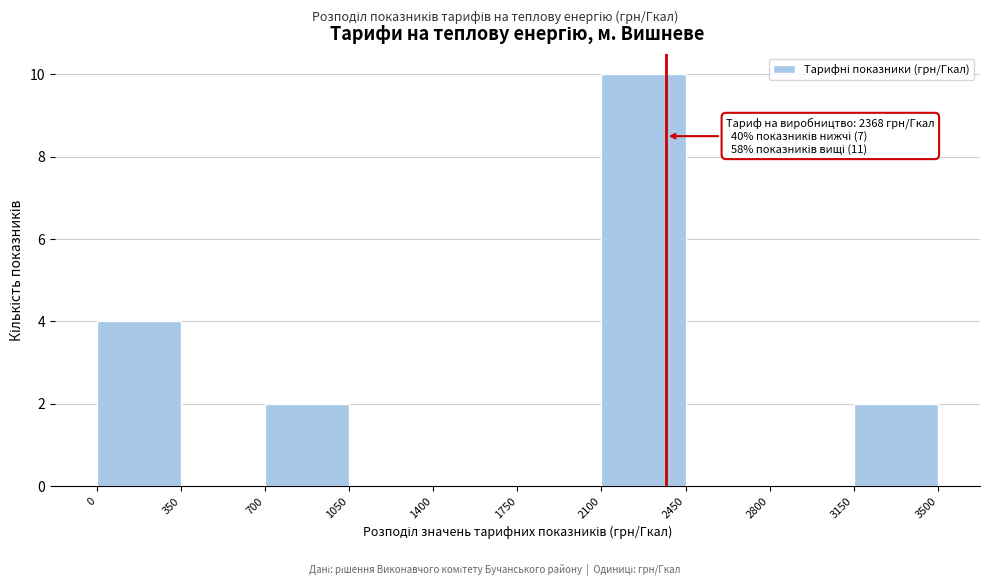

Over which range of the x-axis is the bar tallest?

2100 to 2450